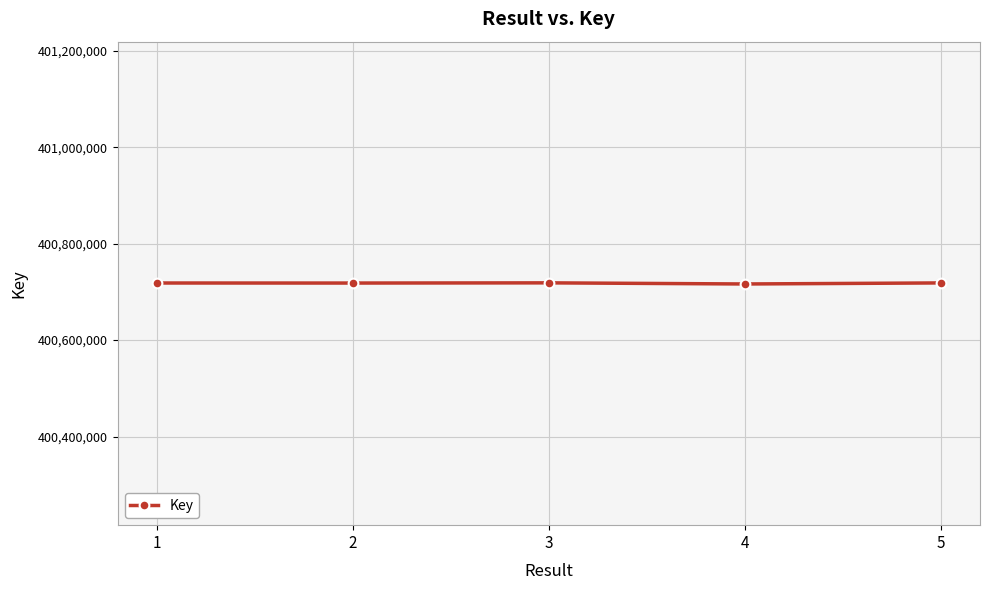

What is the value of the 2nd point from the left?

400718273